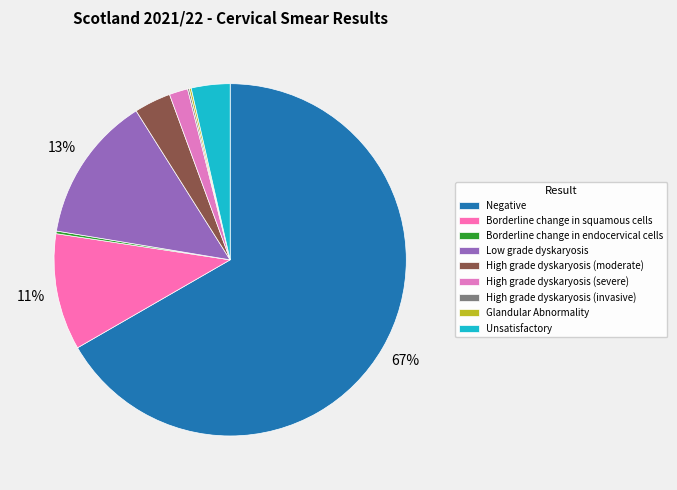

How many segments does this pie chart have?

9